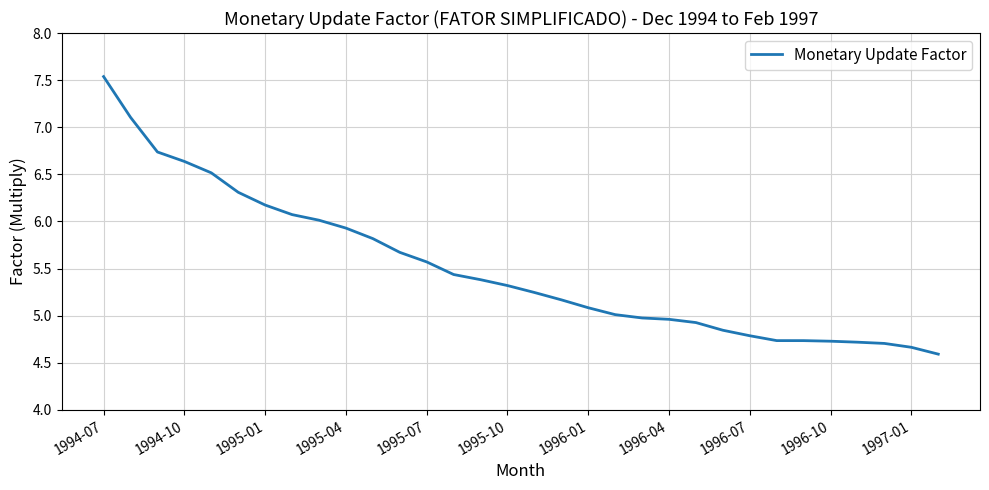

What is the difference between the maximum and minimum values?

2.9